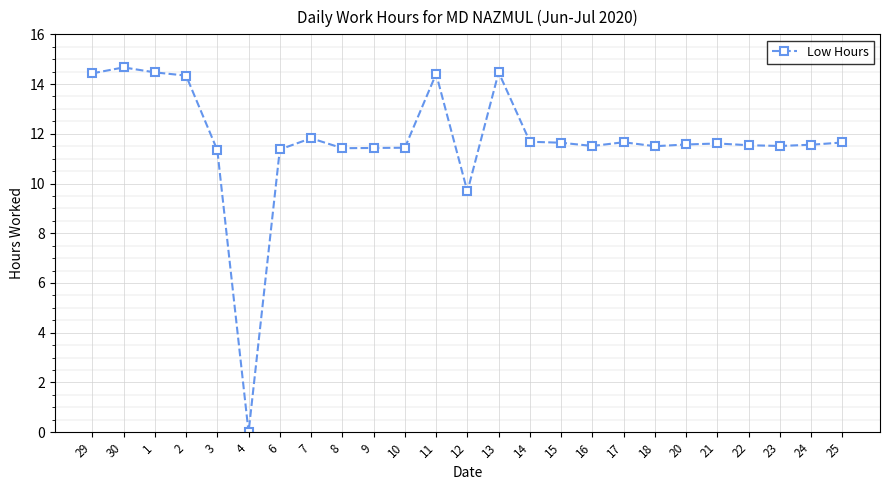

Does the chart display data point markers on the line(s)?

Yes